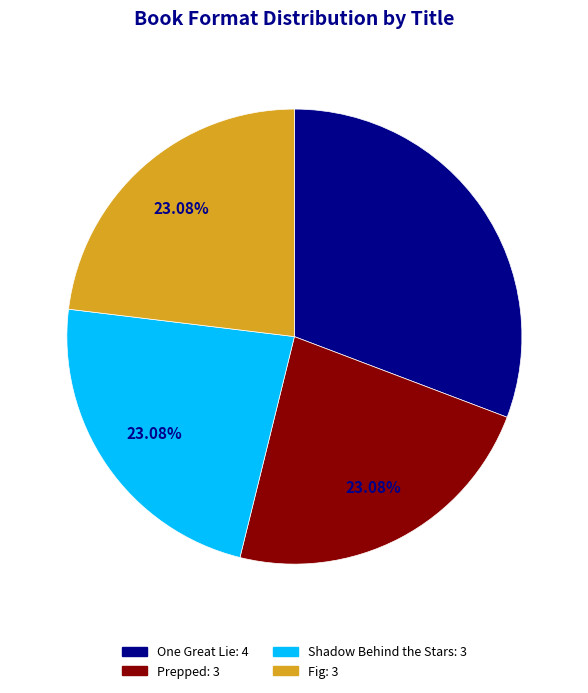

How many segments does this pie chart have?

4